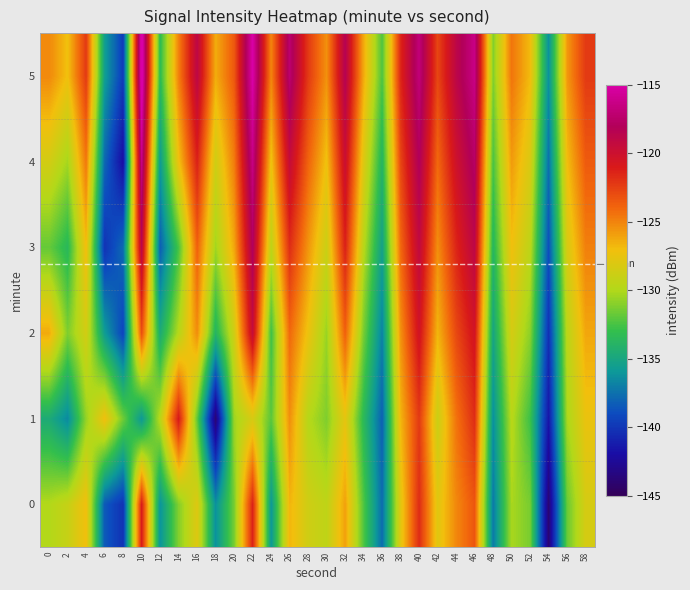

How many series are shown in this chart?

6